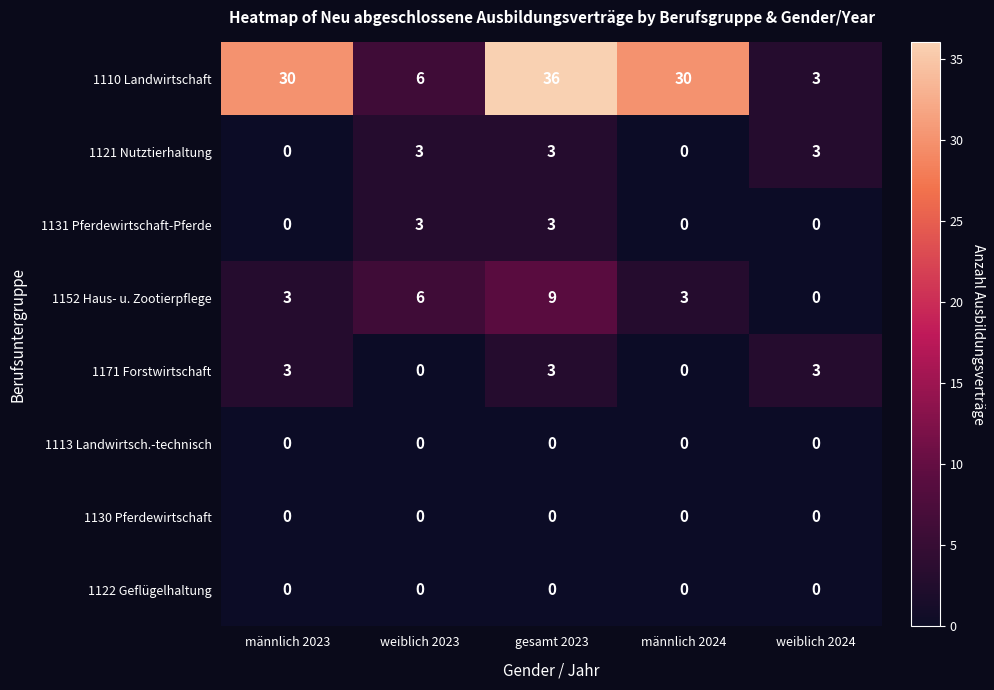

What is the difference between the 1110 Landwirtschaft values at weiblich 2024 and männlich 2023?

27